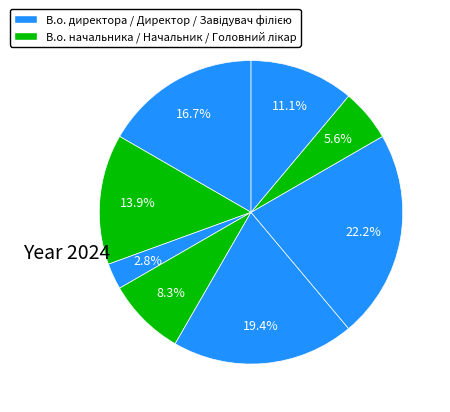

What is the largest slice in the pie chart?

Завідувач філією